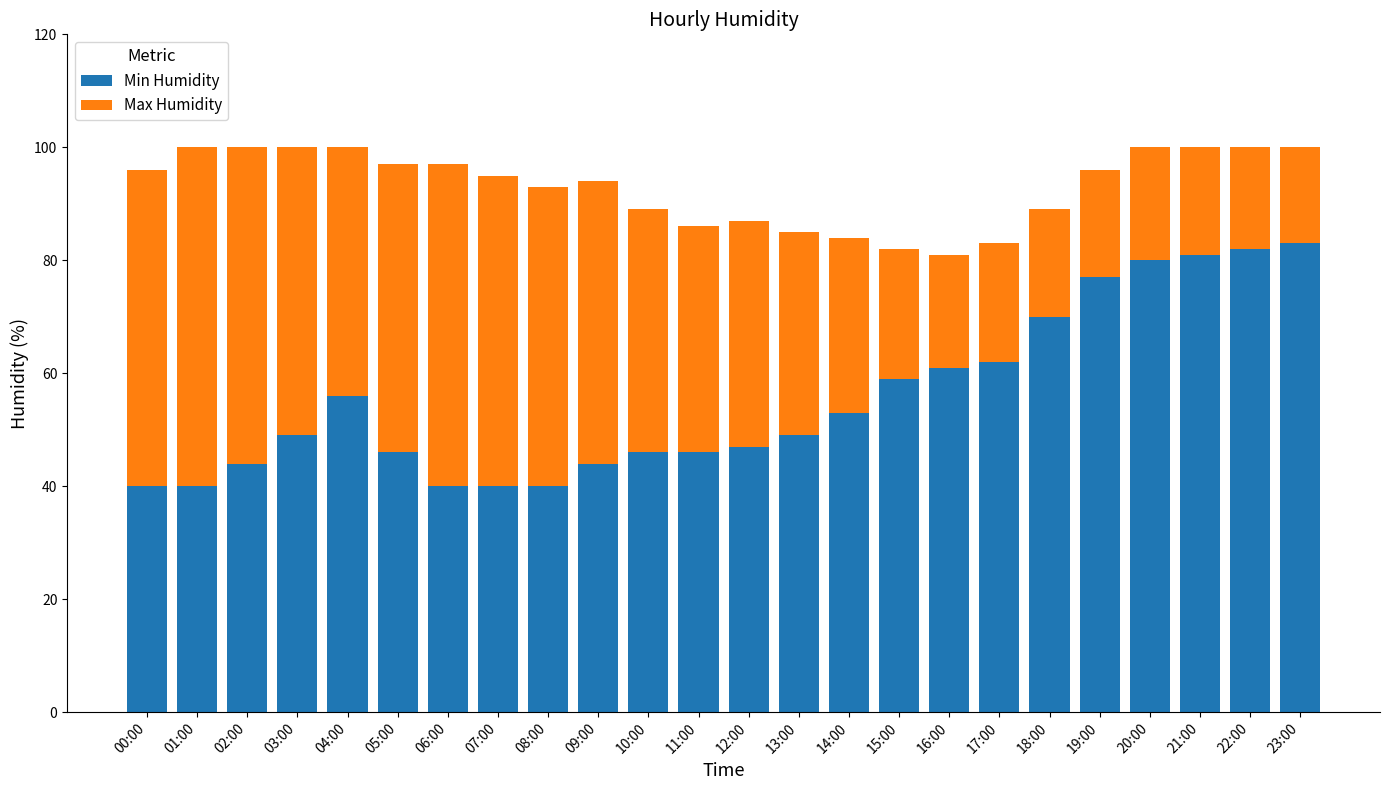

What is the difference between the maximum and second lowest values in the Min Humidity series?

43